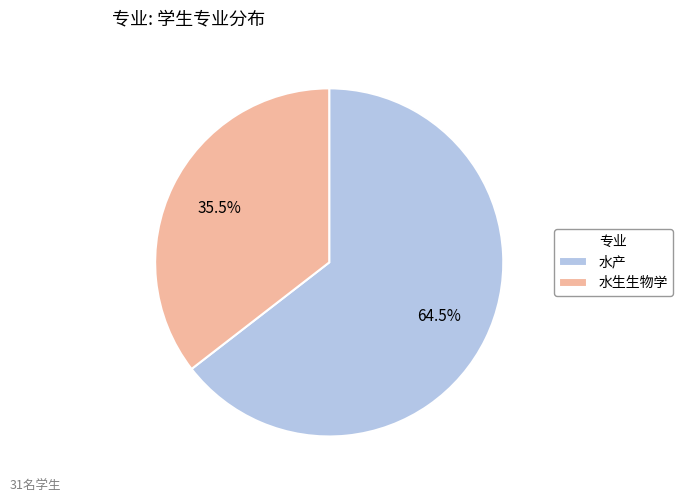

Which category has the smallest portion of the pie?

水生生物学